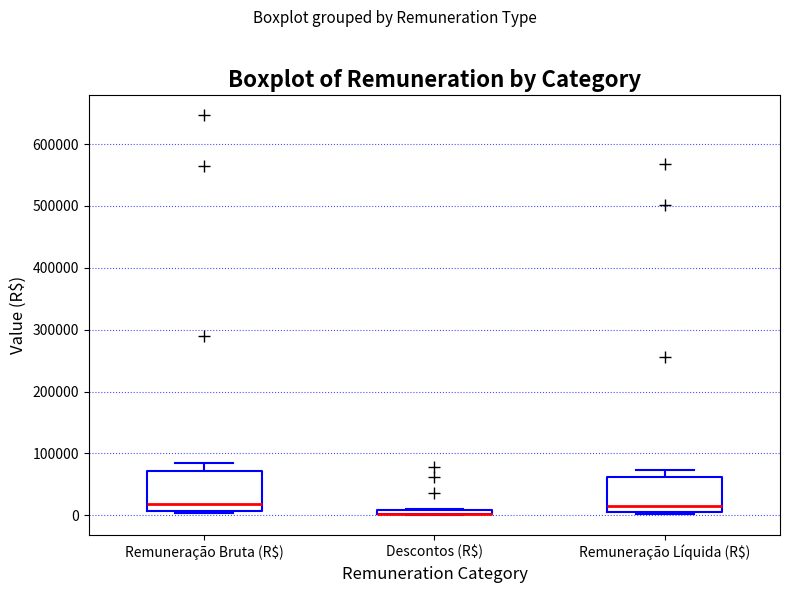

Where is the lower edge of the box for Remuneração Bruta (R$) on the y-axis? The values are not printed on the chart, so give them approximately, as read against the axis.

10000